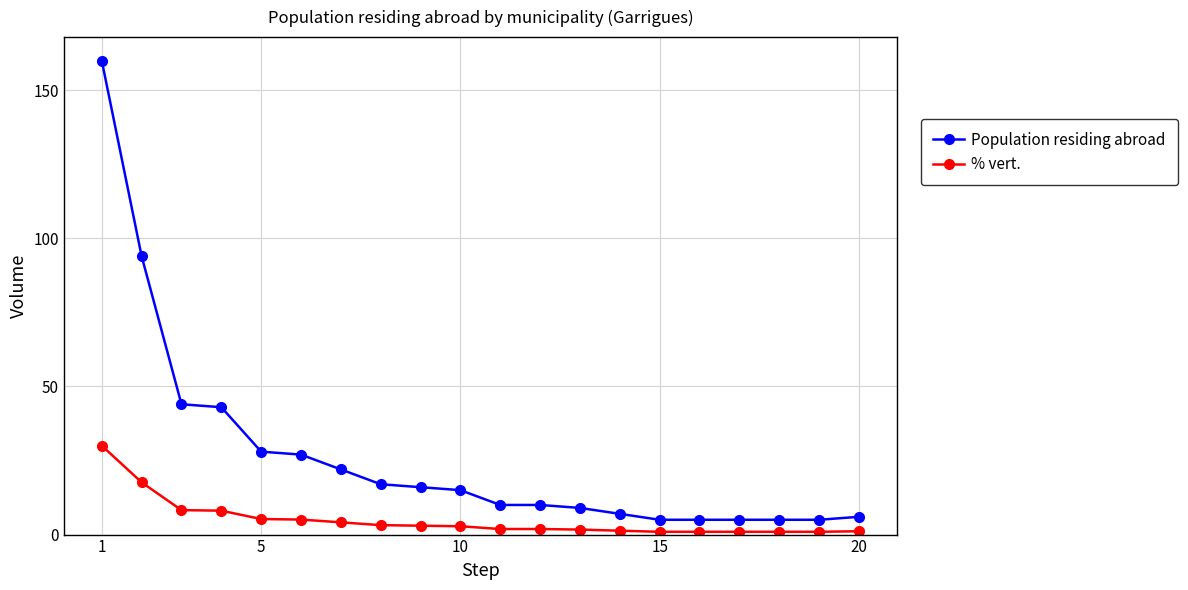

True or false: Population residing abroad and % vert. cross at least once.

False